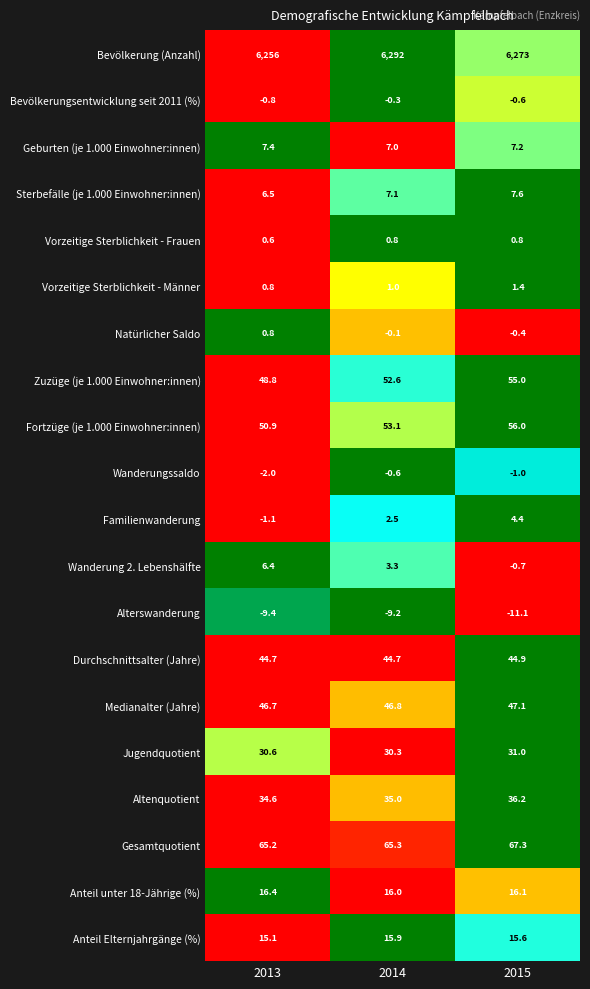

The value of Wanderung 2. Lebenshälfte at 2013 is 9.3. True or false?

False